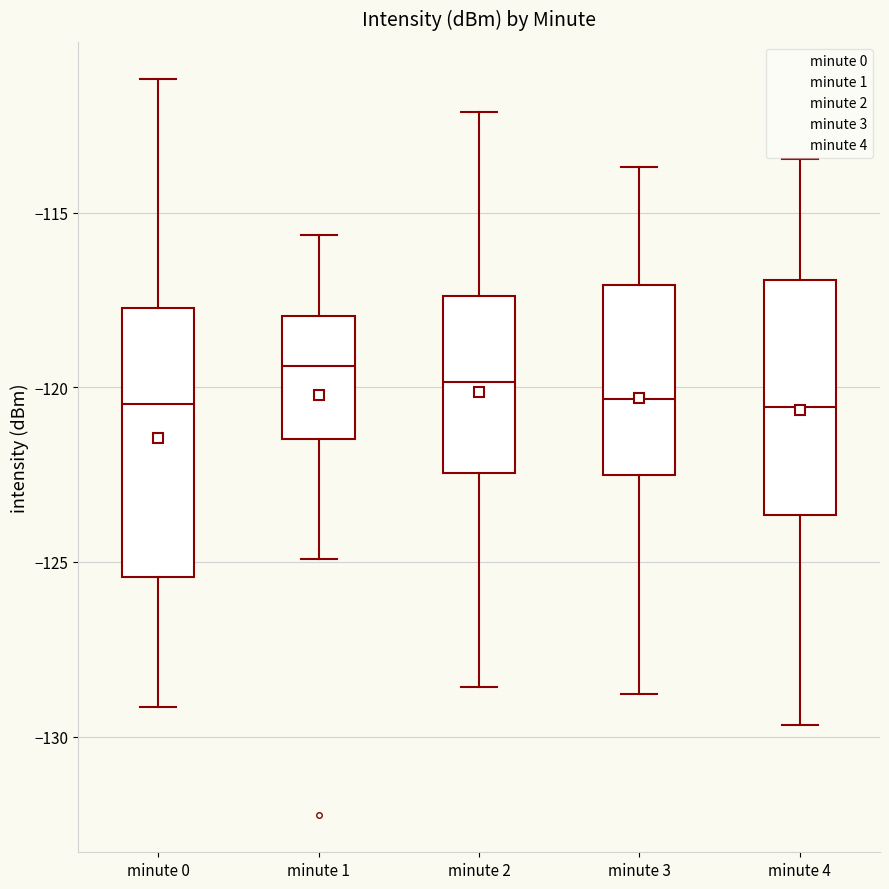

Which box is the tallest, from its lower edge to its upper edge?

minute 0